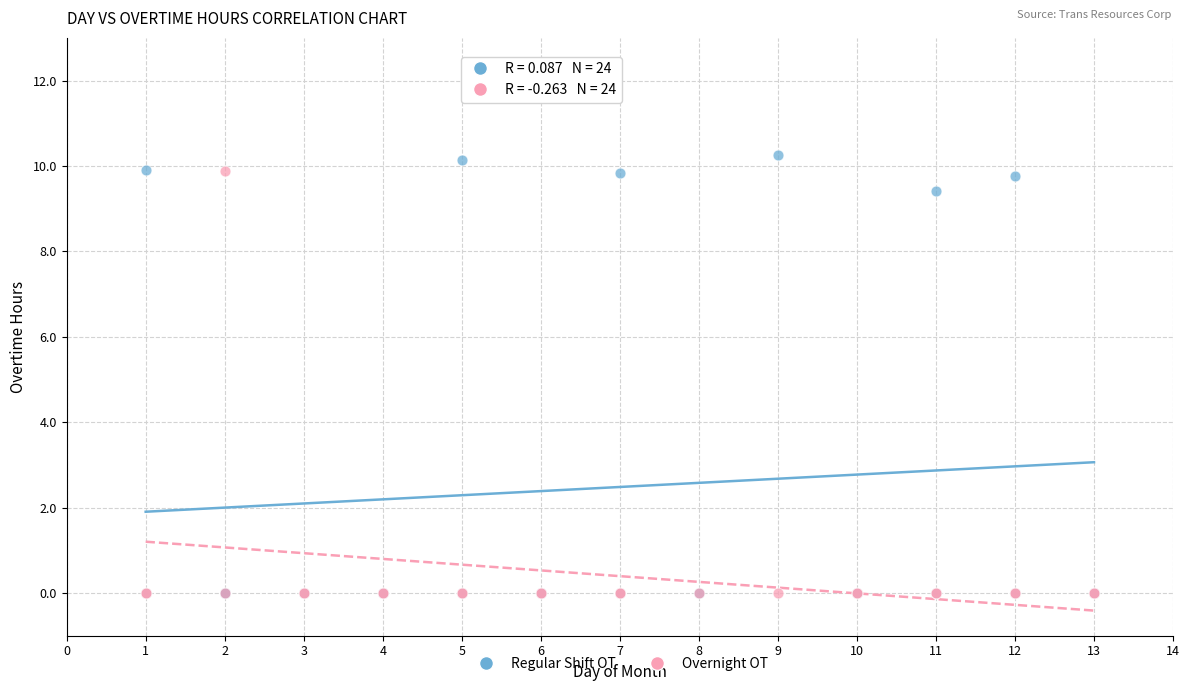

Which series contains the highest Y value?

Regular Shift OT